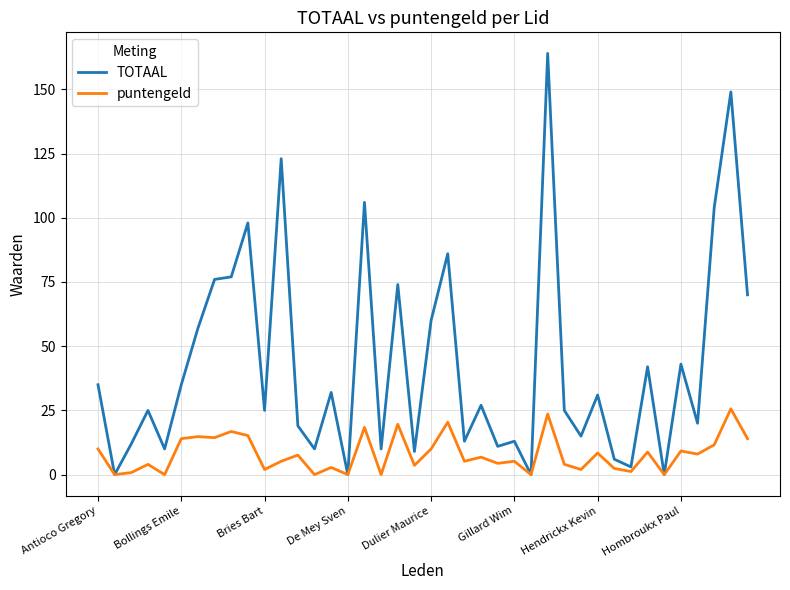

What is the difference between the maximum and second lowest values in the puntengeld series?

25.6